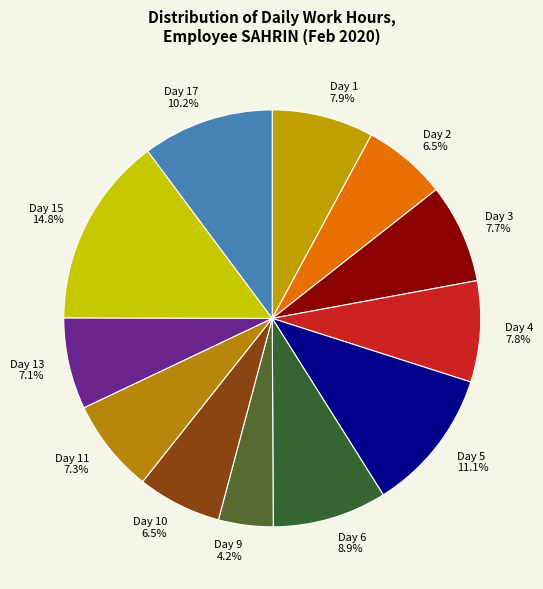

How many segments does this pie chart have?

12